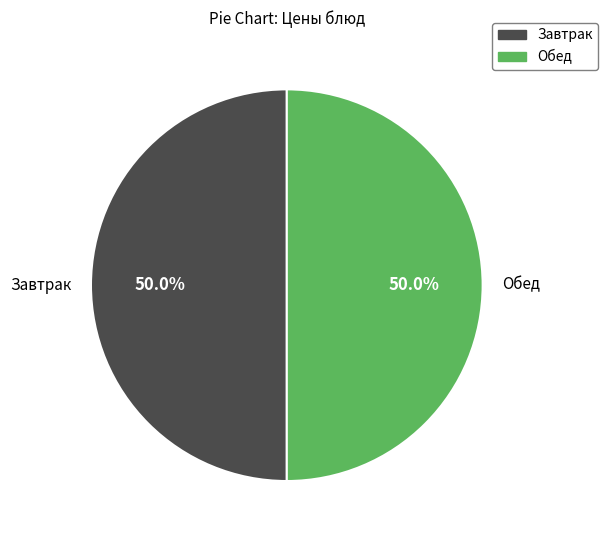

Count the number of slices in the pie.

2